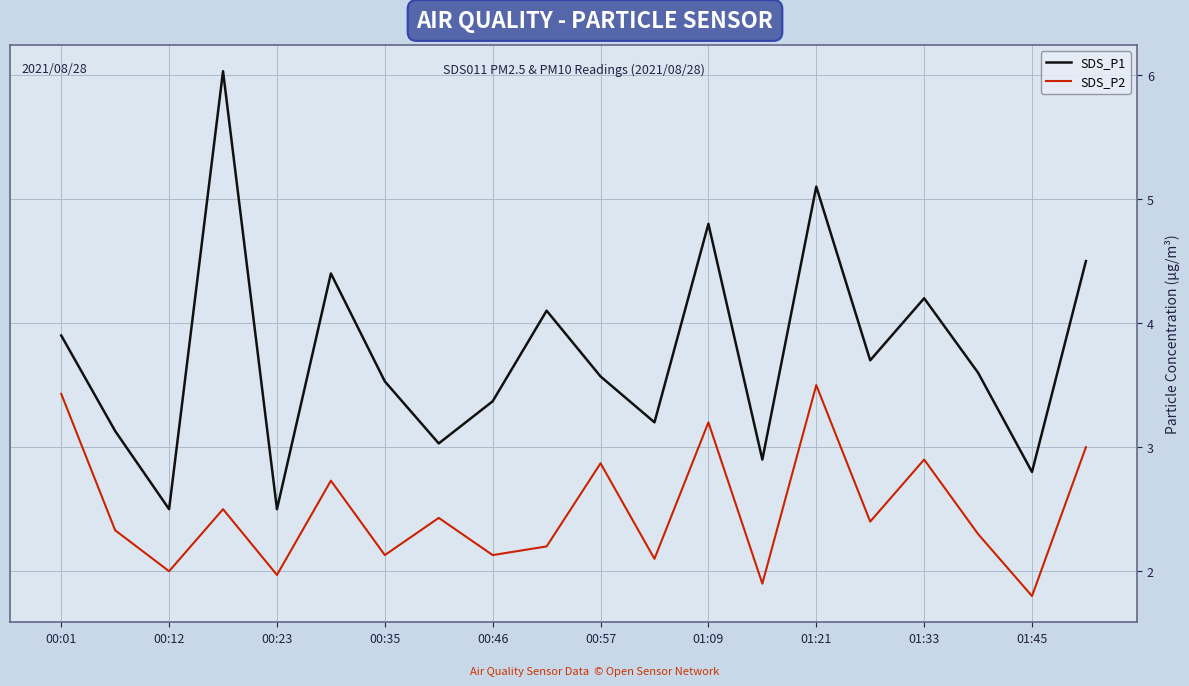

True or false: SDS_P2 and SDS_P1 intersect in this chart.

False